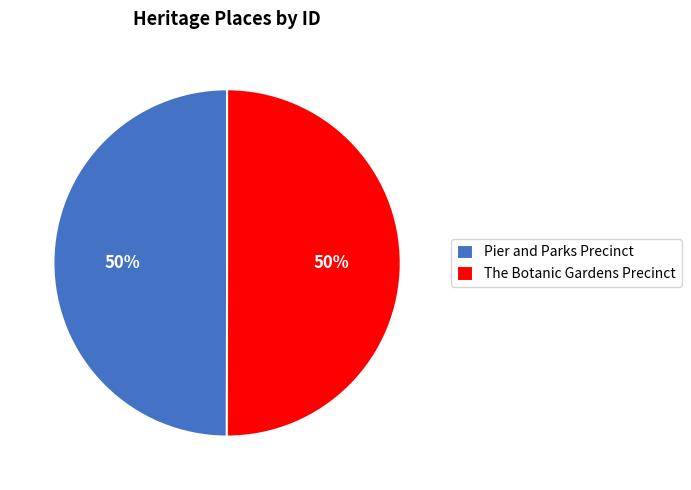

To the nearest percent, what is the average slice percentage?

50%